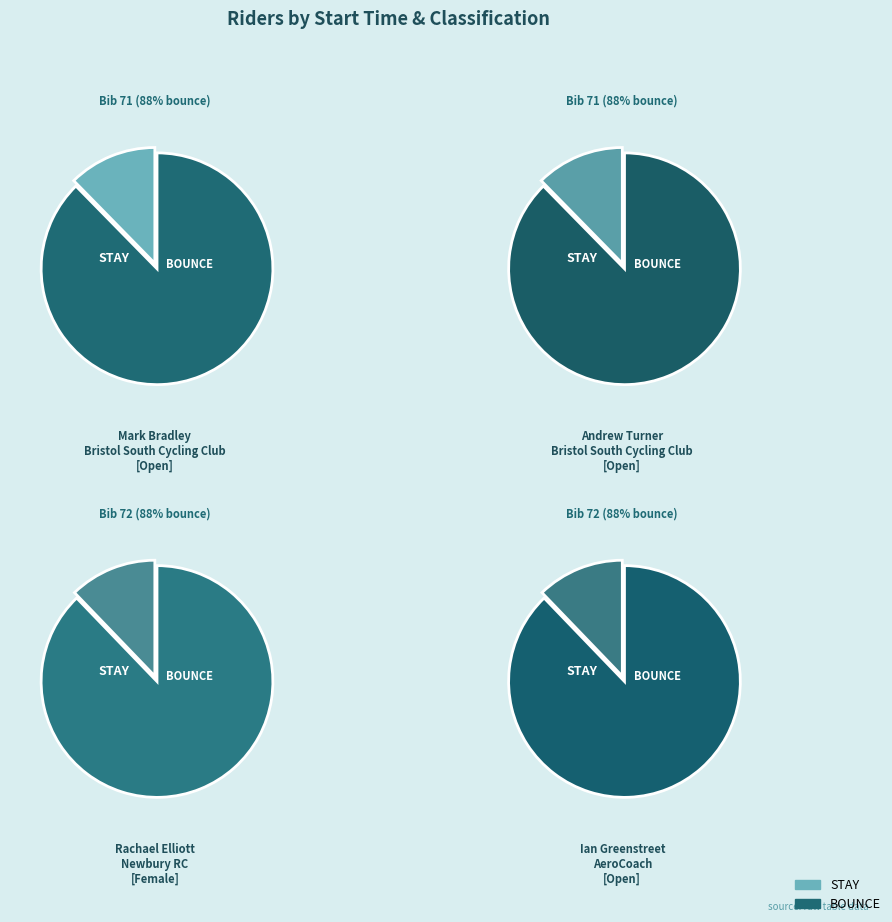

To the nearest percent, what is the combined percentage of 10:11:00 - Mark Bradley and 10:11:00 - Andrew Turner?

50%